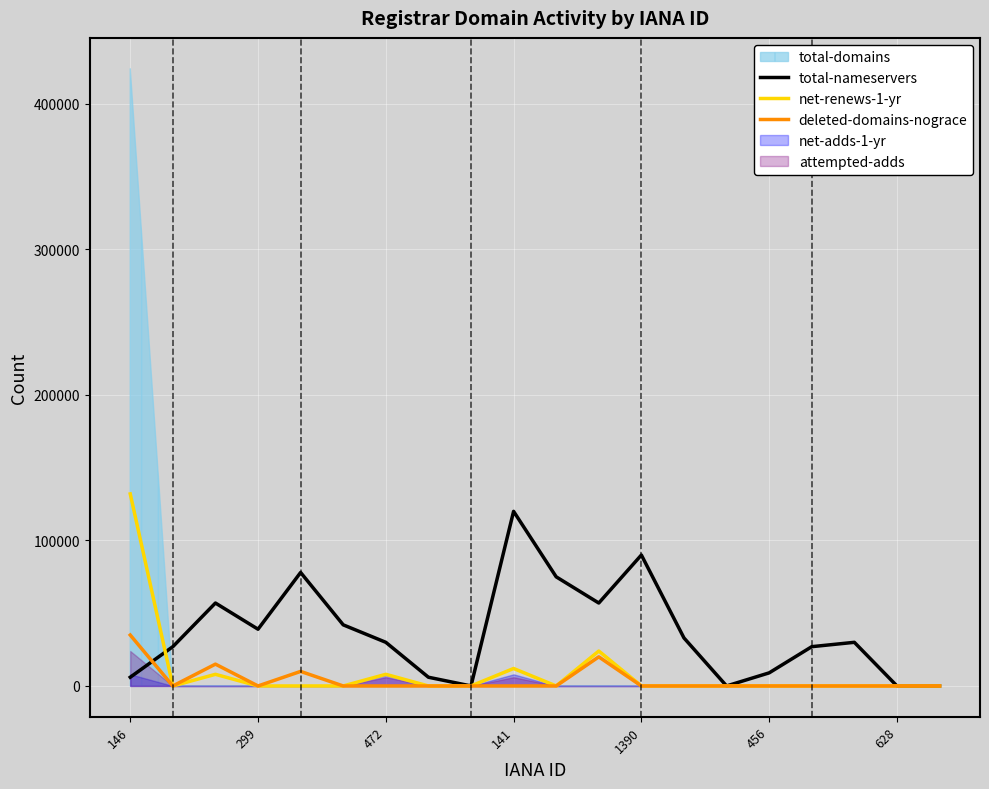

What is the maximum value for deleted-domains-nograce?

35000